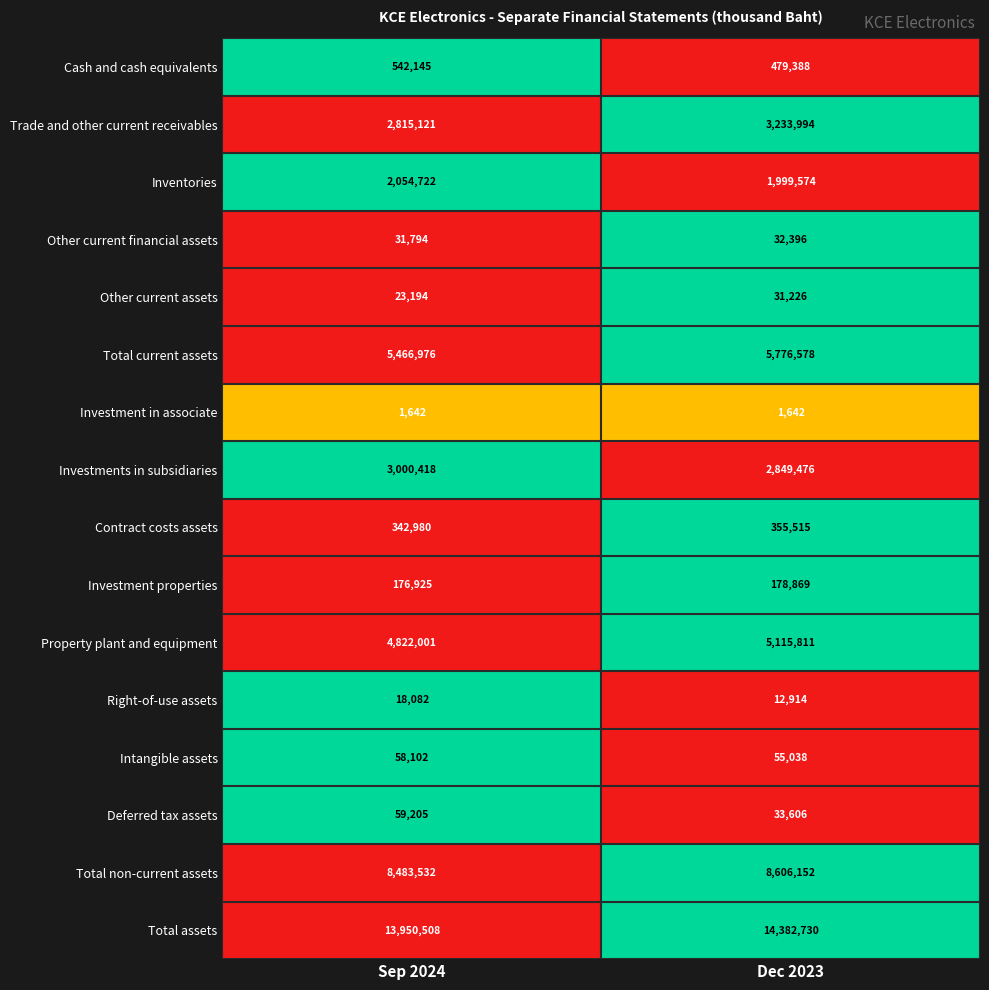

How many distinct data groups are displayed?

16